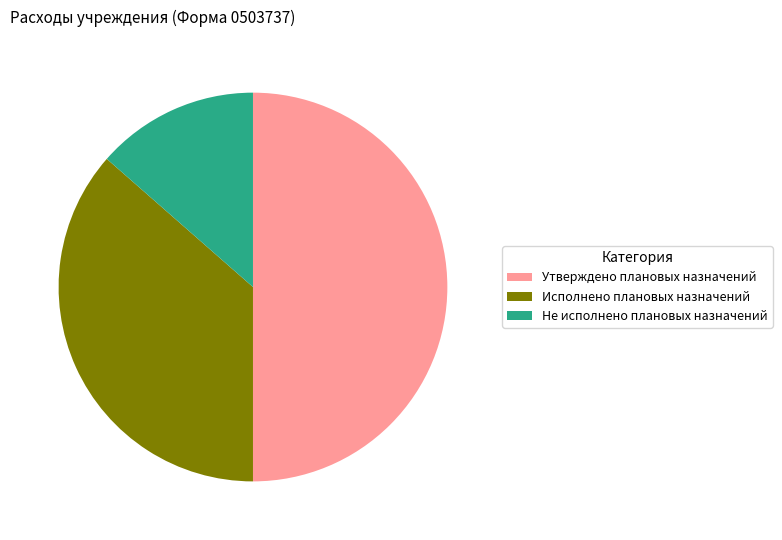

Does Исполнено плановых назначений account for over 50% of the chart?

No